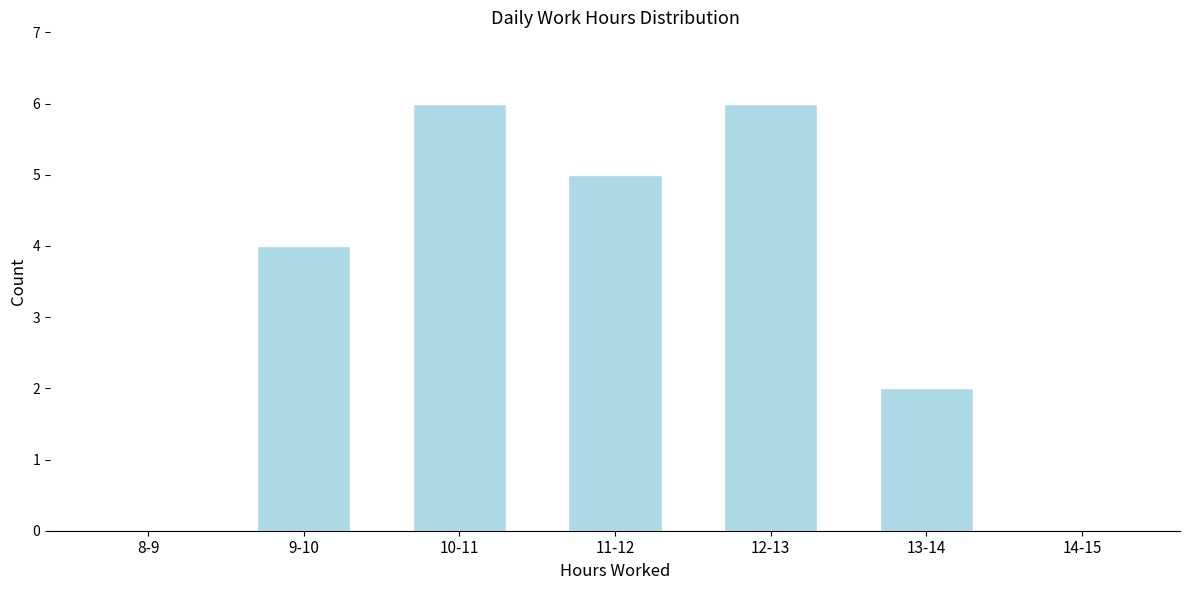

Reading right to left, list all the values displayed in this chart.

14-15=0	13-14=2	12-13=6	11-12=5	10-11=6	9-10=4	8-9=0